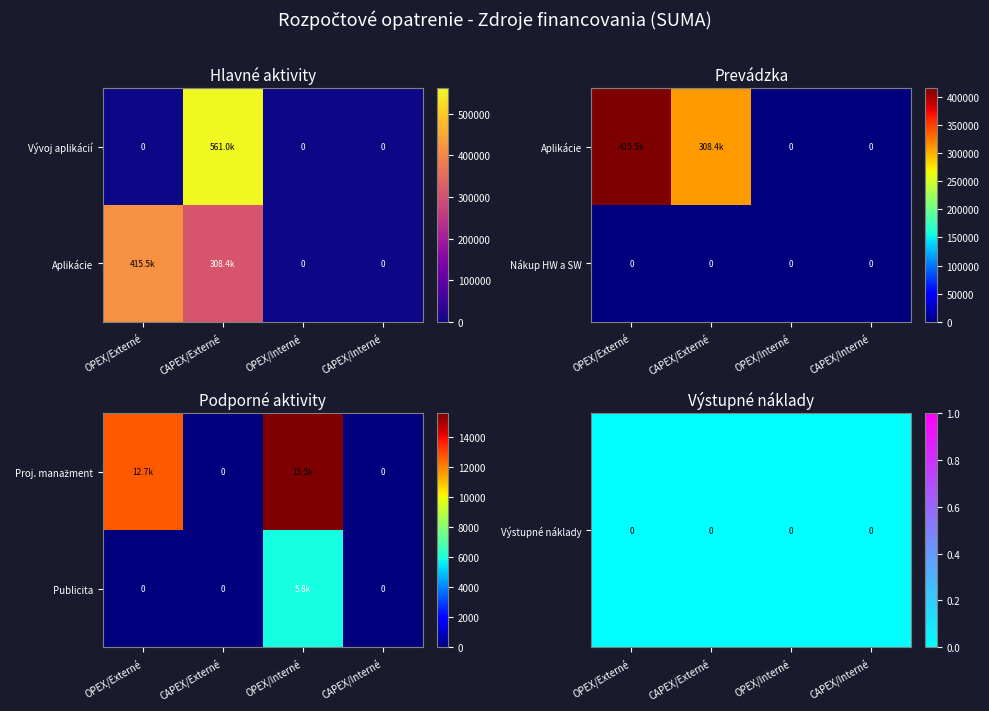

At how many categories does at least one series exceed 4642?

1